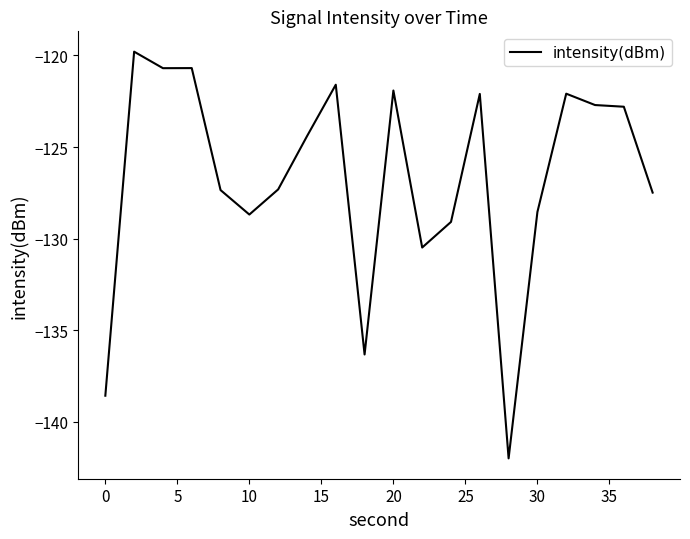

What is the smallest value displayed?

-142.0